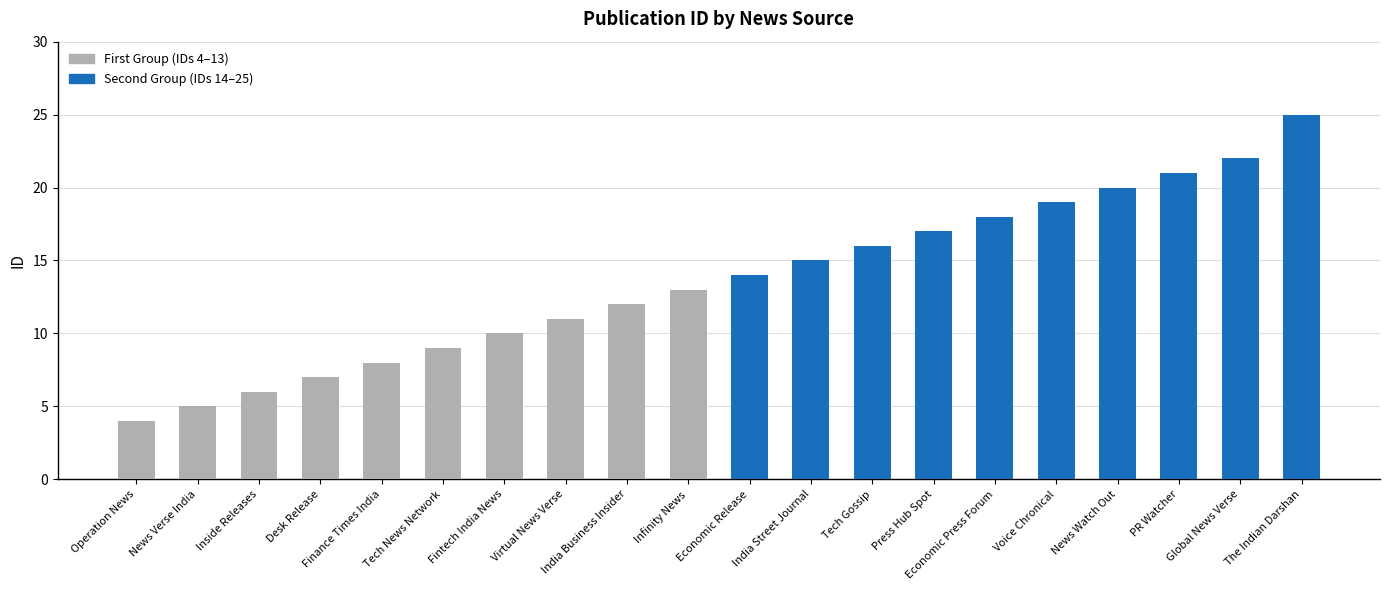

How many values in the Second Group (ID 14–25) series exceed 19?

4